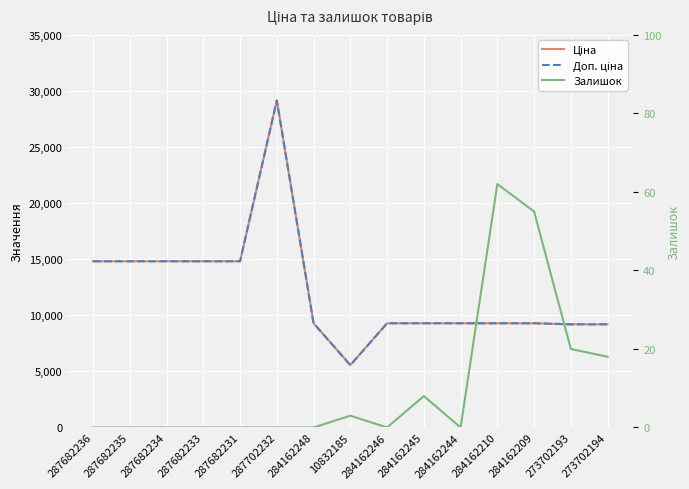

What position from the right is 284162248?

9